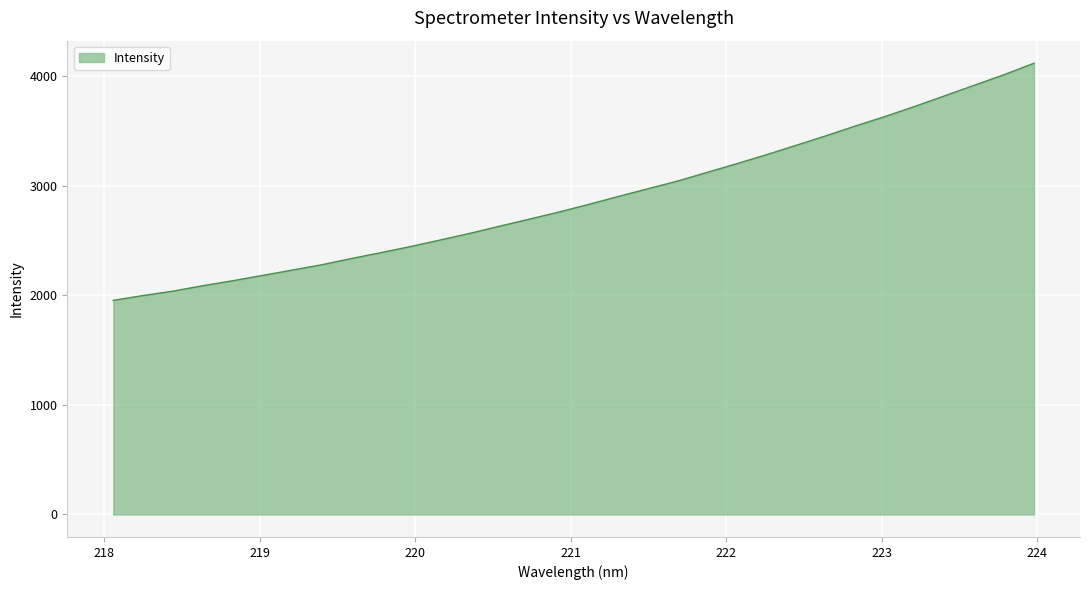

What is the minimum value shown in the chart?

1954.2